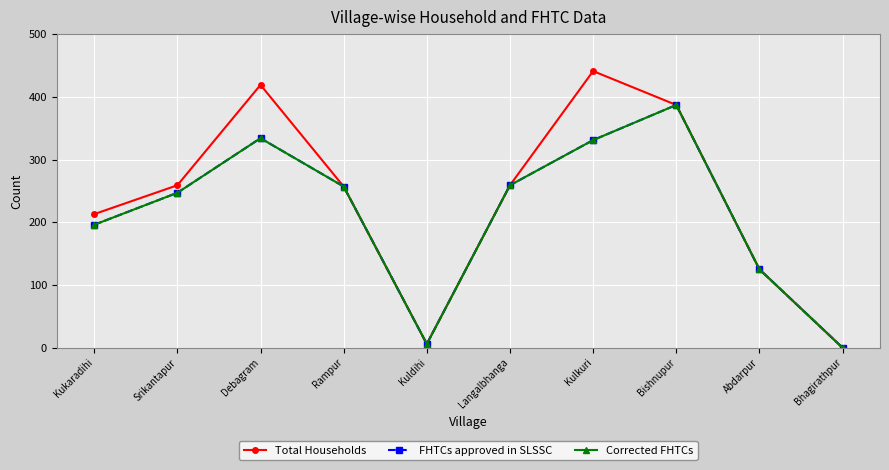

Is this an area chart (filled region under the line)?

No